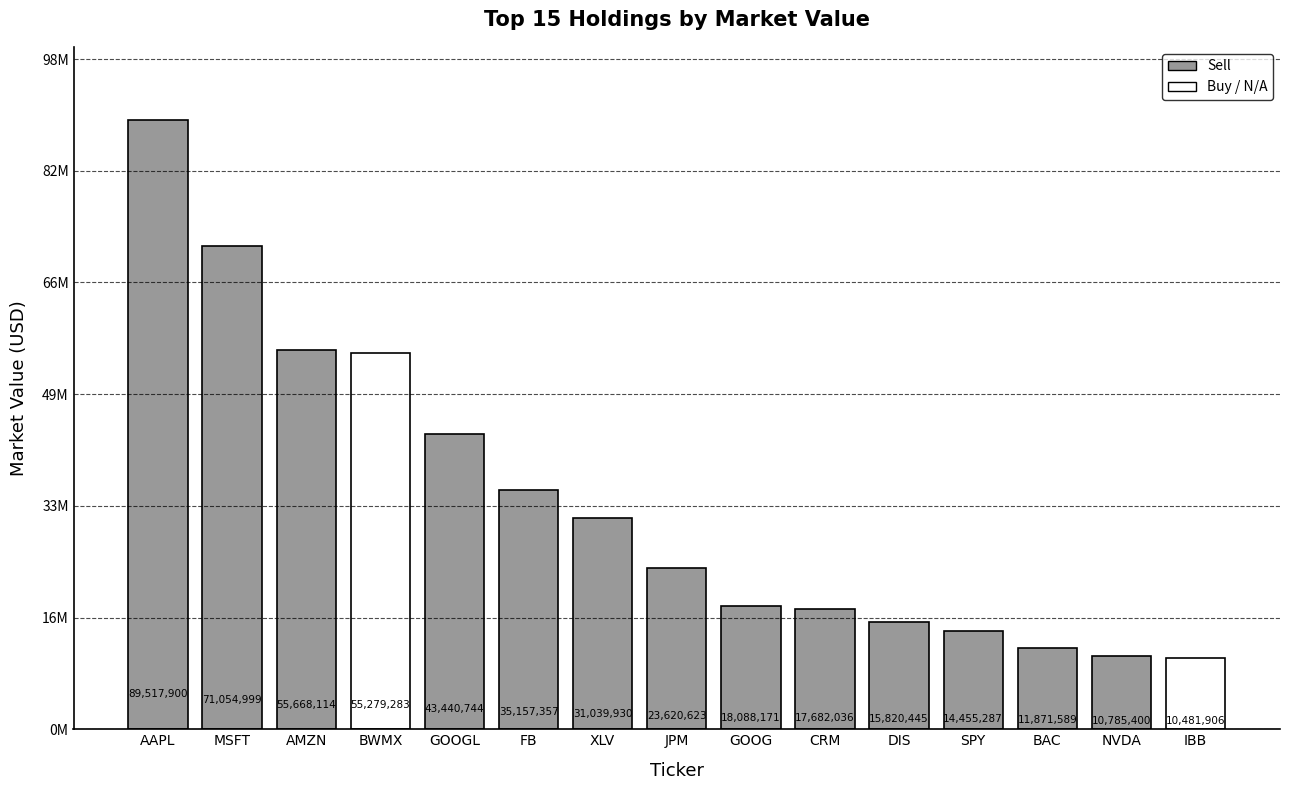

How many bars are there in total?

15